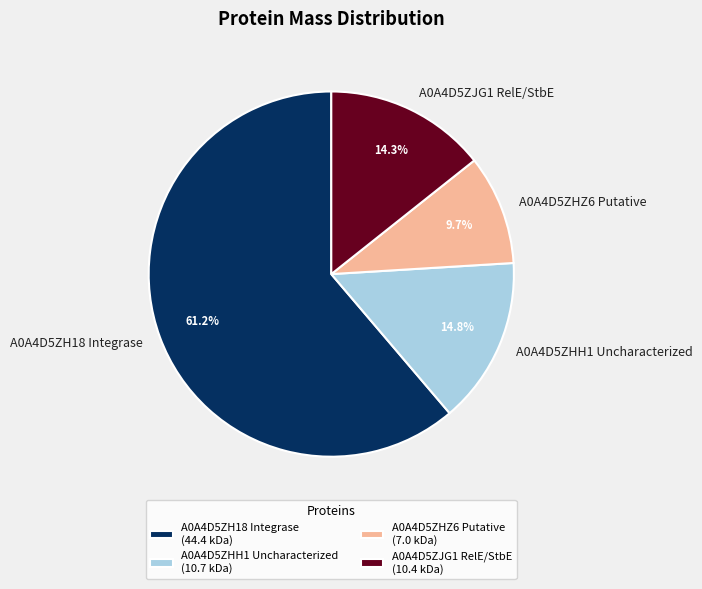

To the nearest percent, what is the difference between the largest and smallest slice percentages?

52%